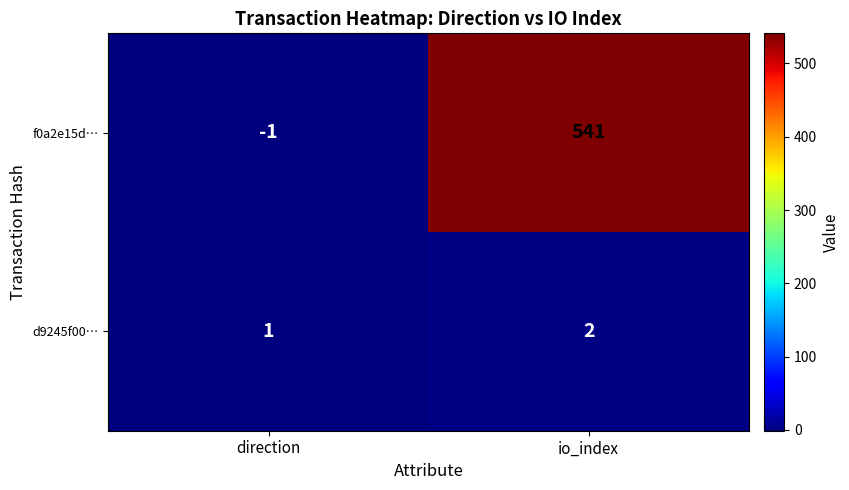

Reading left to right, what are all the values shown in this chart?

f0a2e15d…: direction=-1	io_index=541
d9245f00…: direction=1	io_index=2